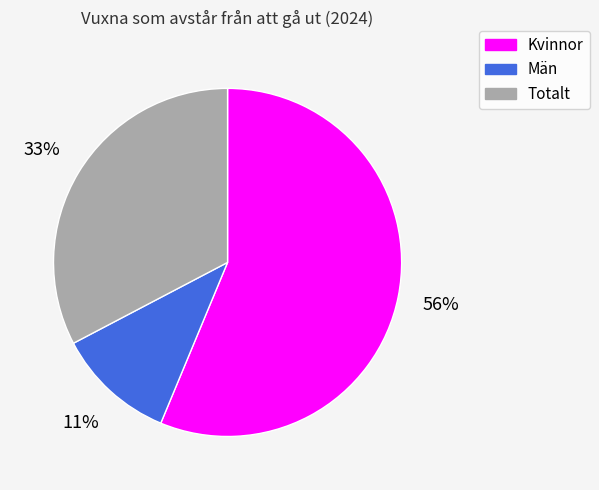

Rank the categories by value from lowest to highest.

Män, Totalt, Kvinnor